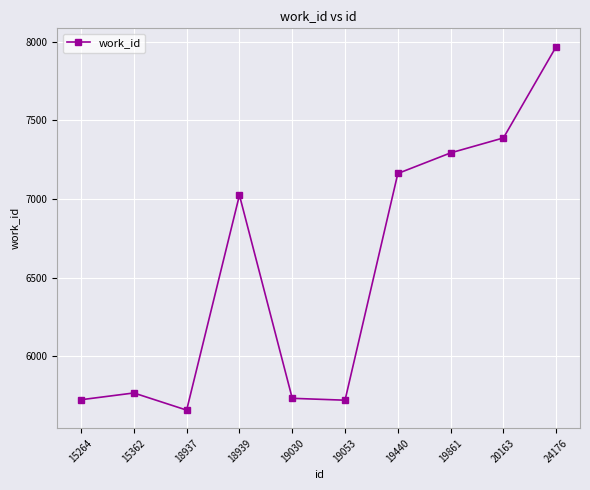

Where is the first local maximum?

15362